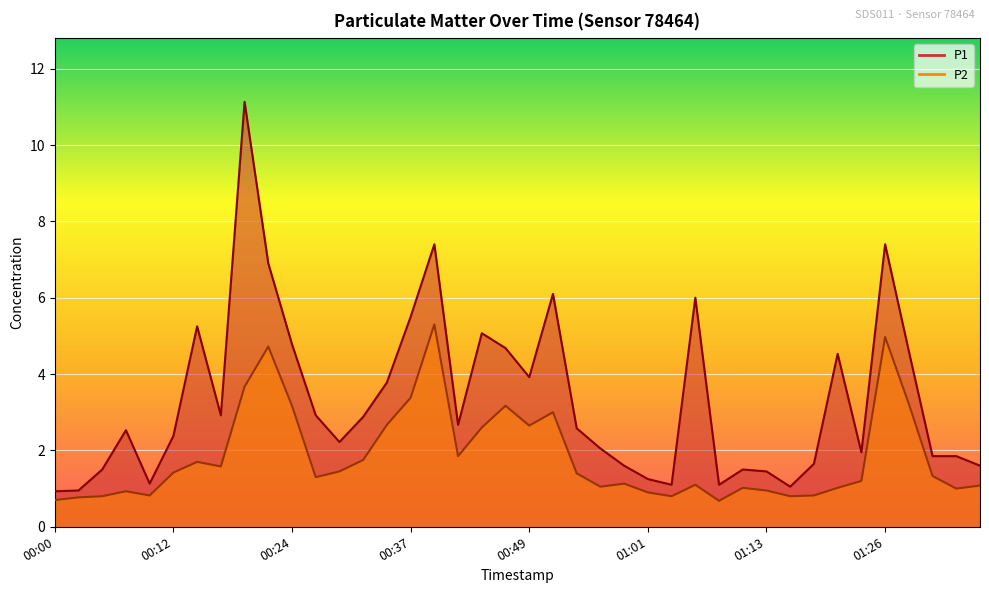

What is the minimum value shown in the chart?

0.7